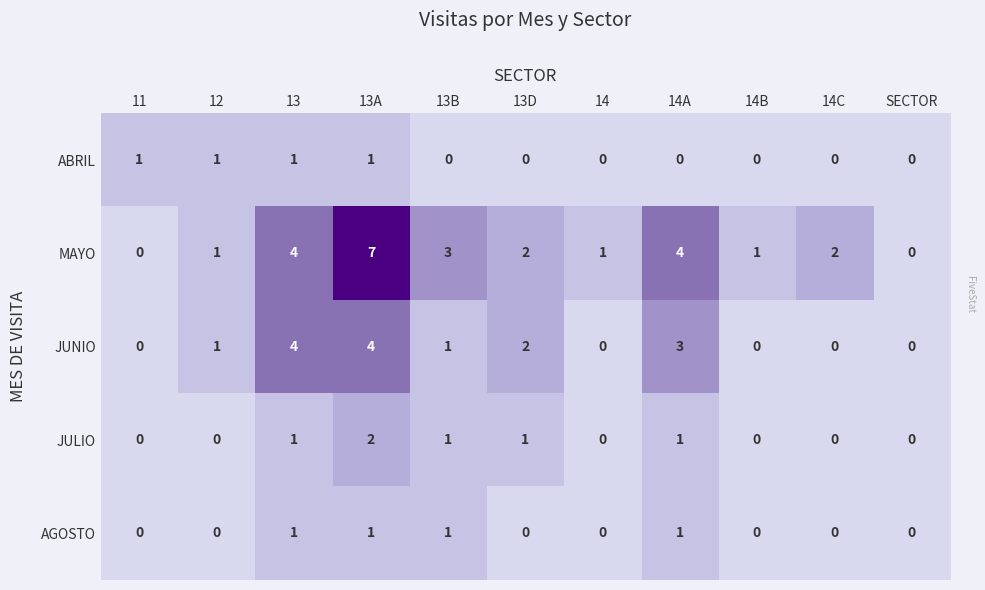

What is the greatest value displayed?

7